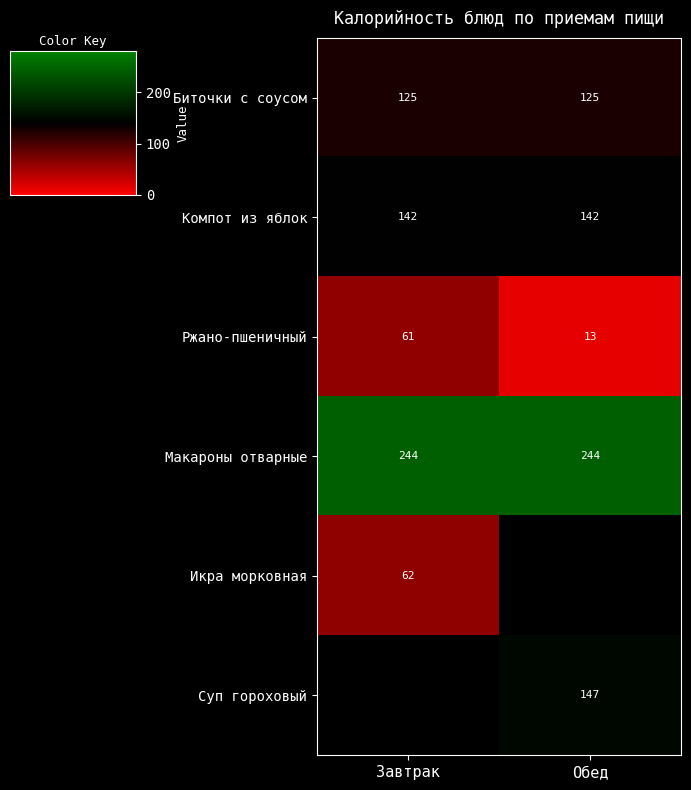

True or false: Биточки с соусом has a value of 199 at Обед.

False